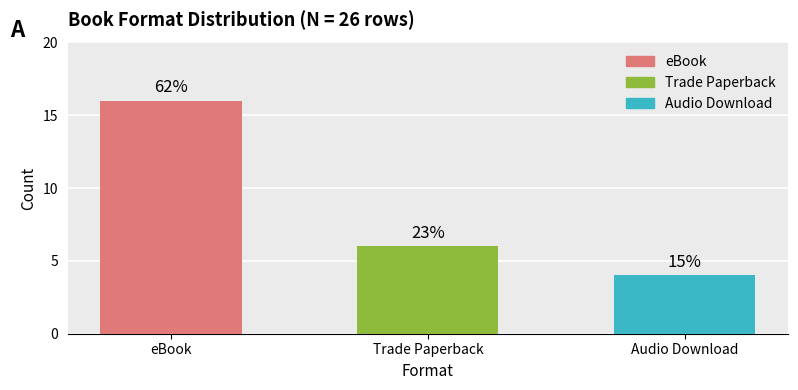

What is the greatest value displayed?

16